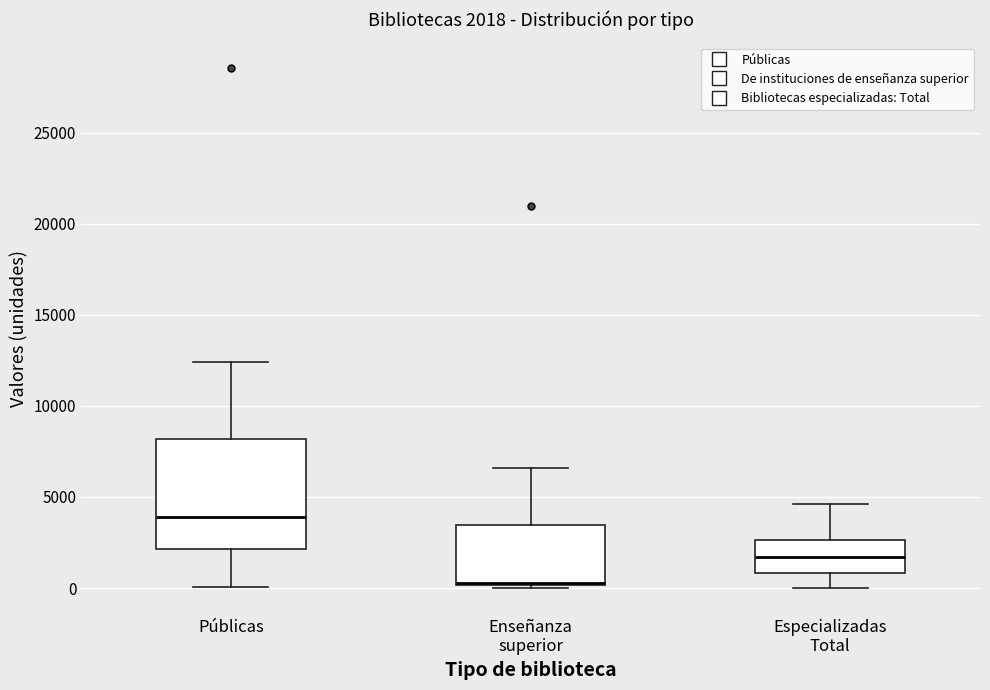

Which box is the tallest, from its lower edge to its upper edge?

Públicas